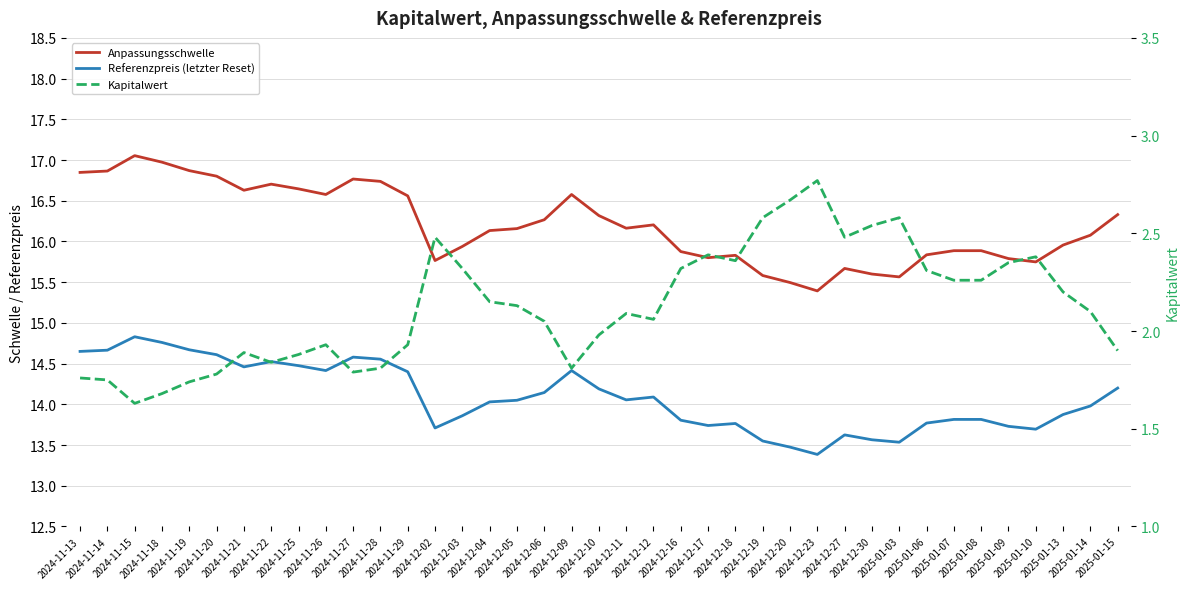

At 2024-12-20, list the series in order from smallest to largest.

Kapitalwert, Referenzpreis (letzter Reset), Anpassungsschwelle